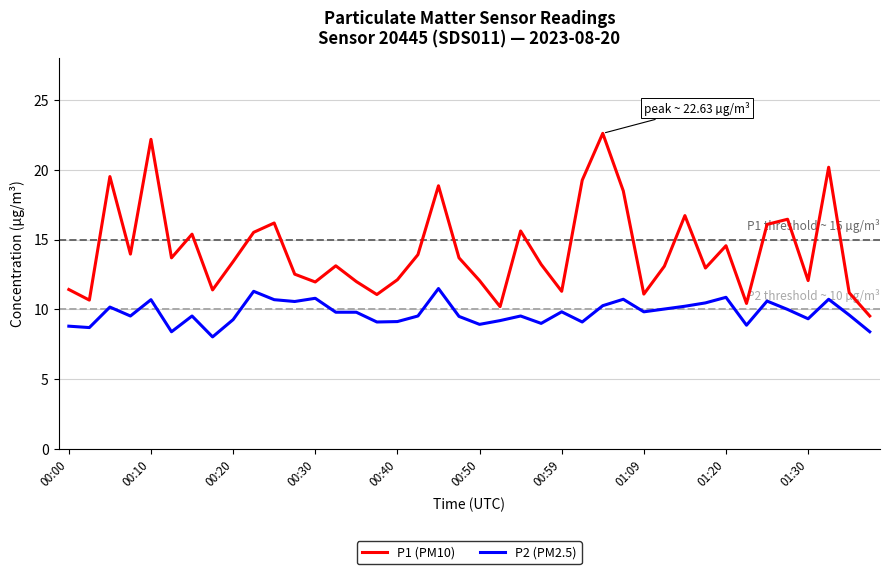

Which series has the largest range (max minus min)?

P1 (PM10)